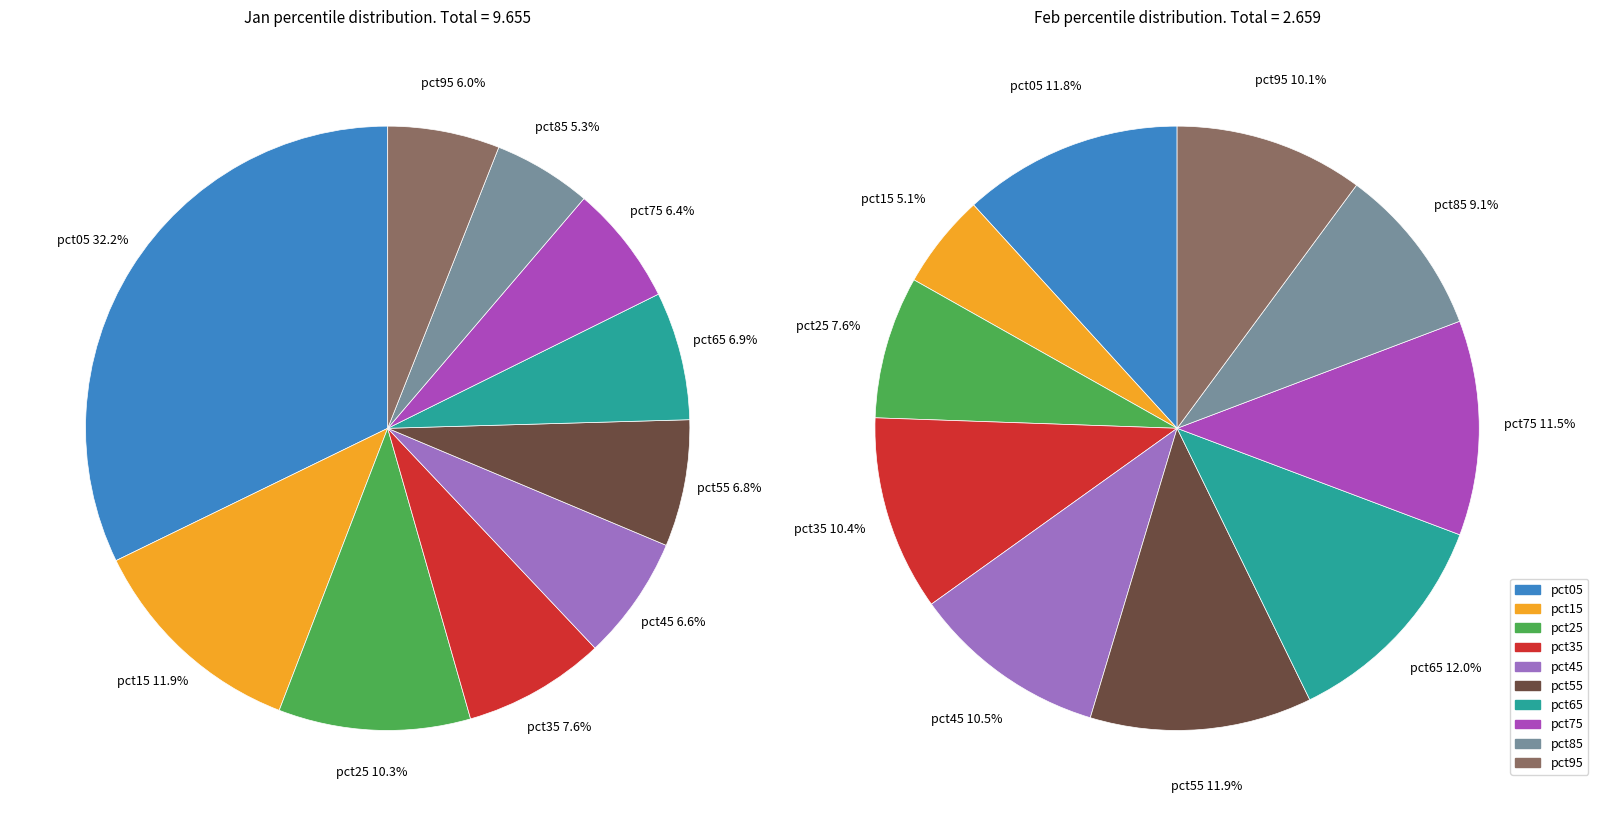

To the nearest percent, what is the difference between the values_jan and 9 slice percentages?

26%